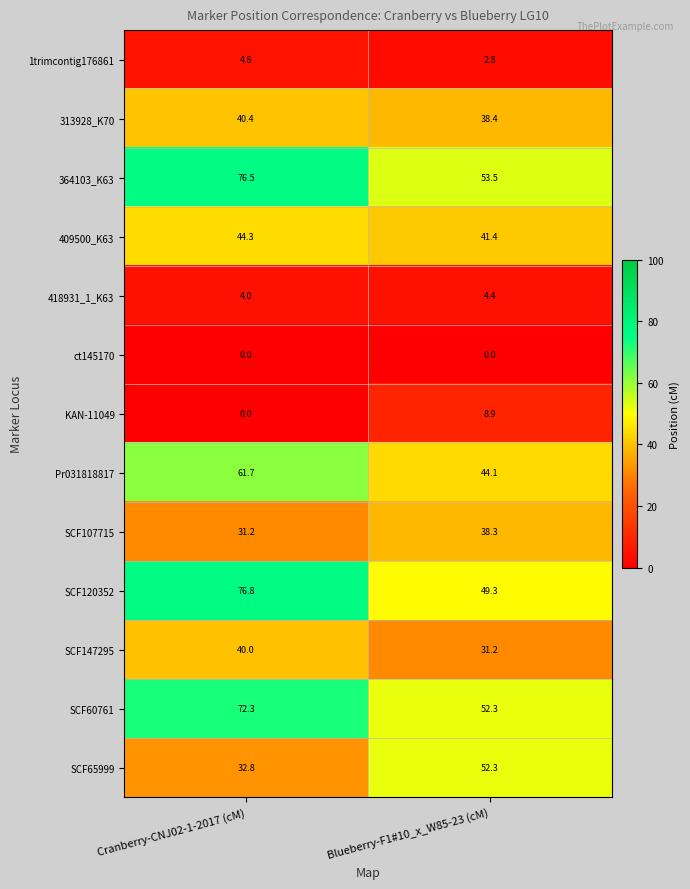

The 1trimcontig176861 series shows 2.8 at Blueberry-F1#10_x_W85-23 (cM). True or false?

True